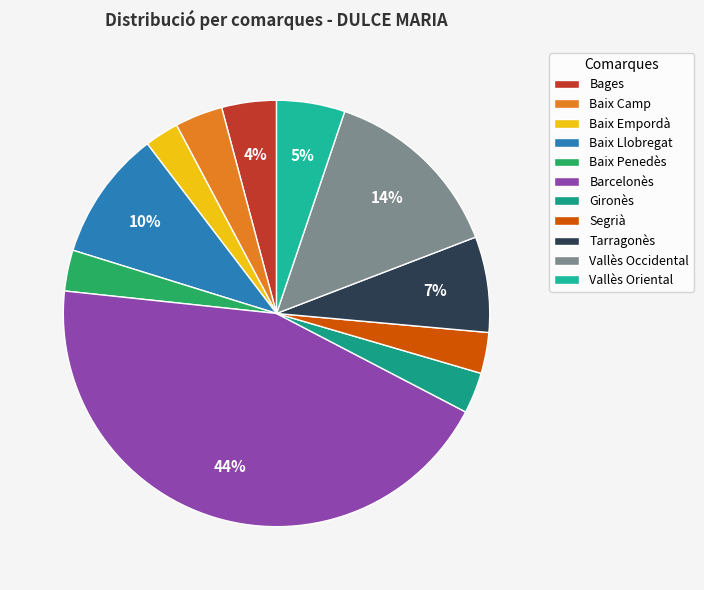

True or false: Vallès Oriental accounts for 16% of the total.

False